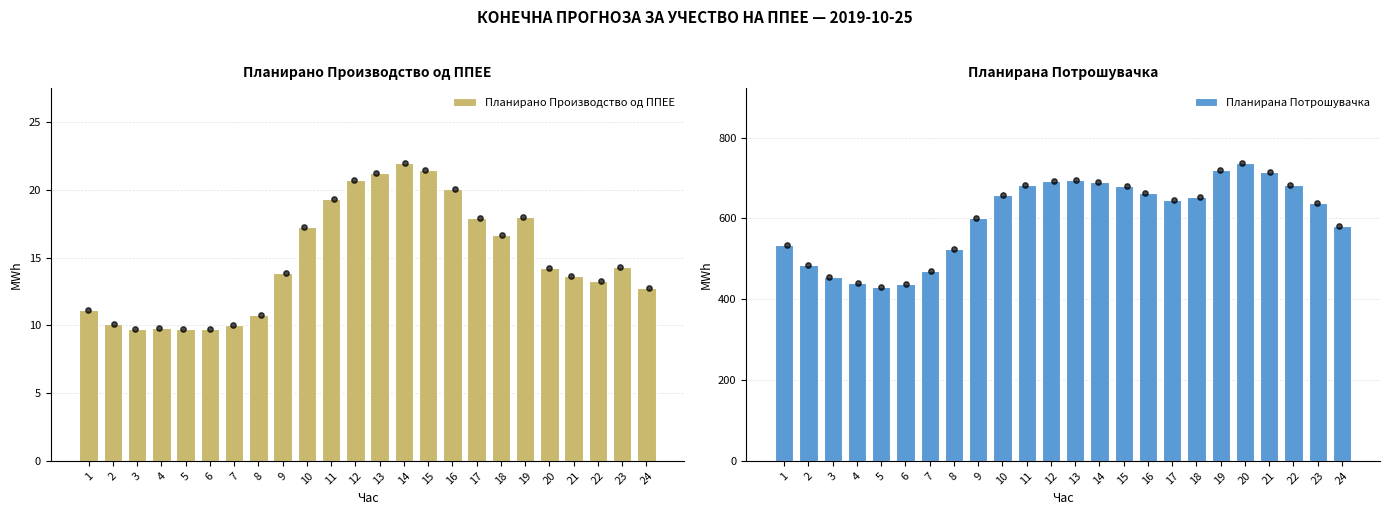

What is the total value across all series at 16?

683.9